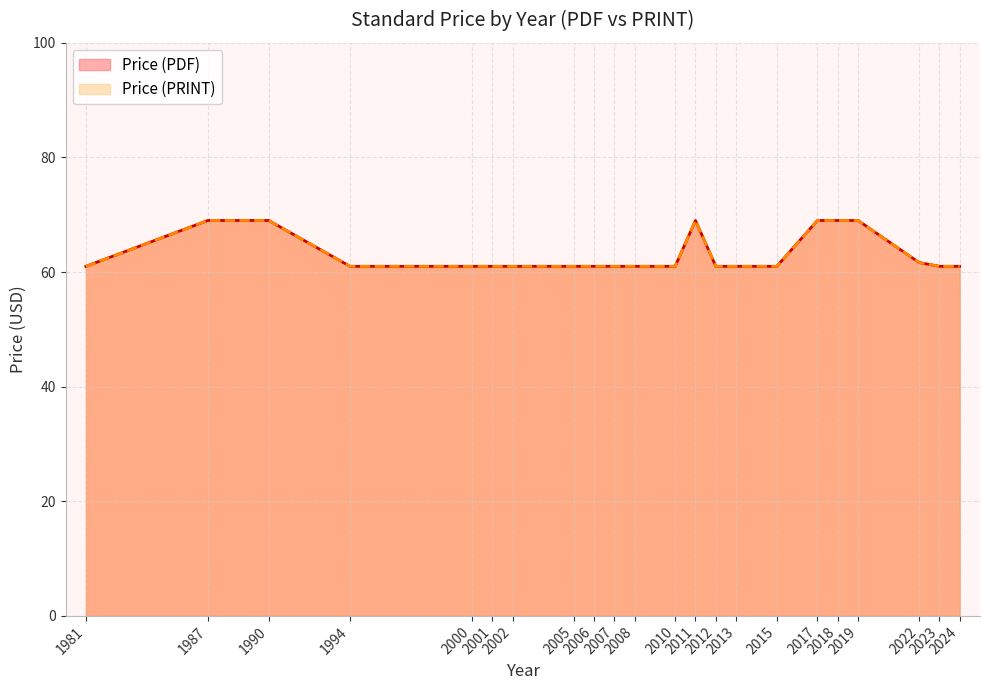

The Price (PDF) series shows 83 at 2013. True or false?

False